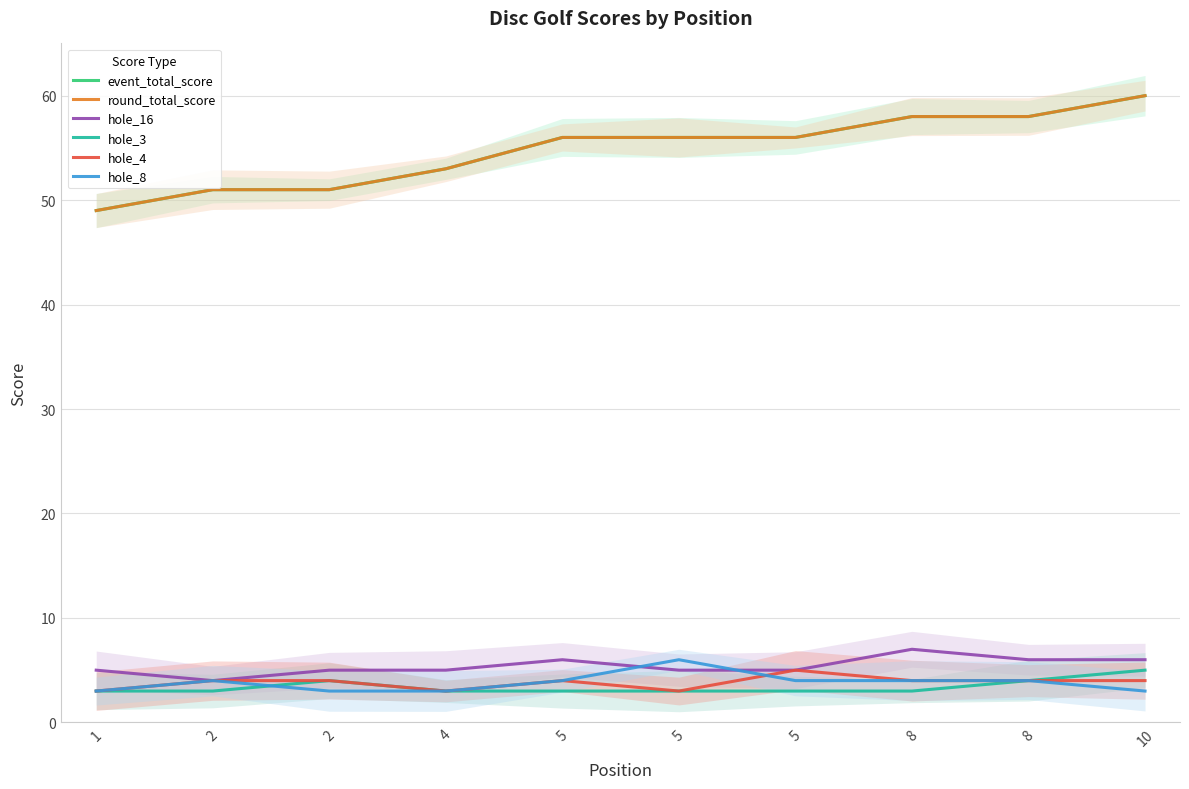

What is the maximum value for event_total_score?

60